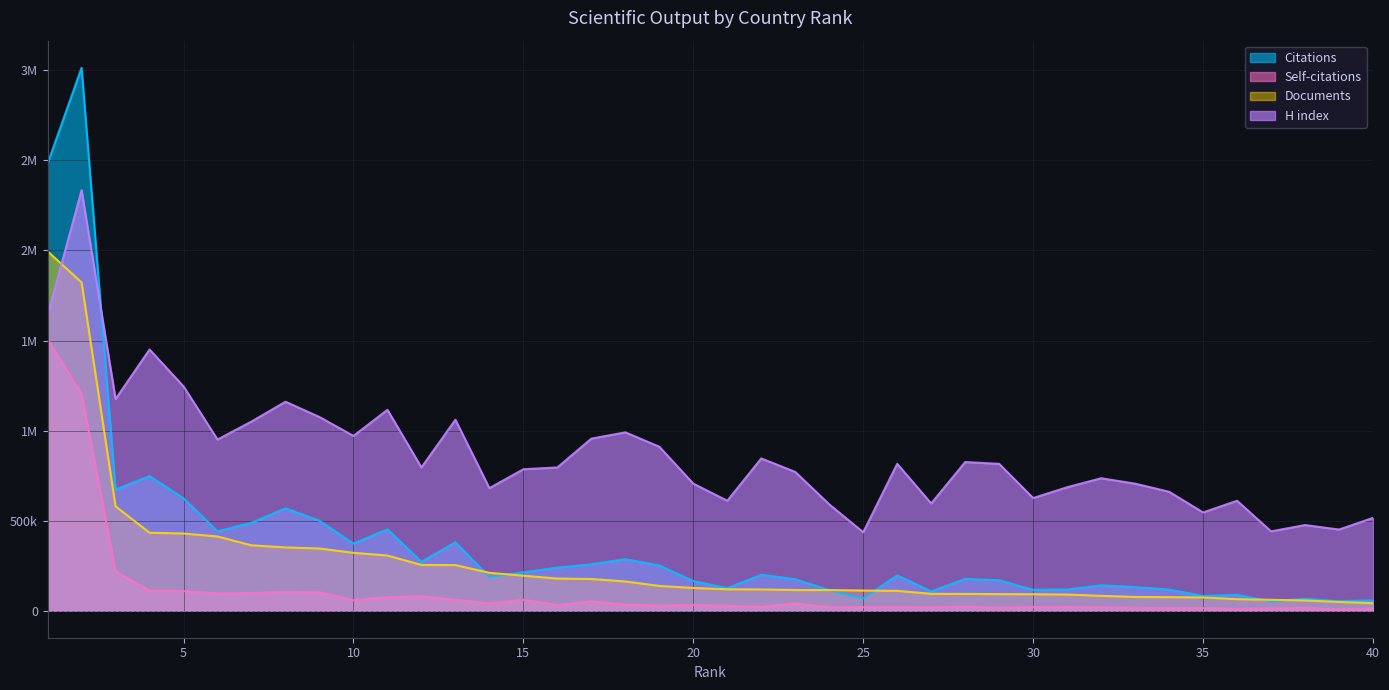

What is the value of the Documents point at the 29th from the left?

91500